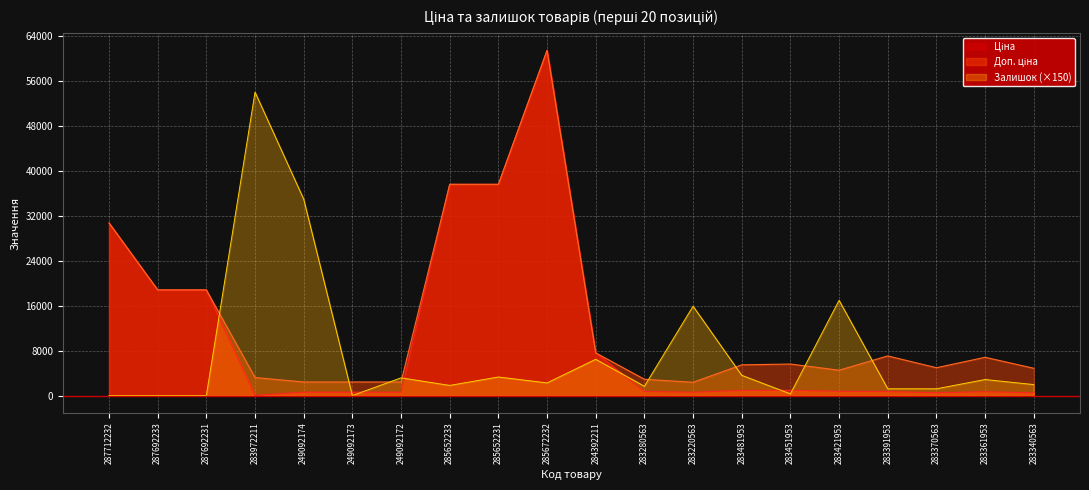

What is the maximum value for Доп. ціна?

61434.3